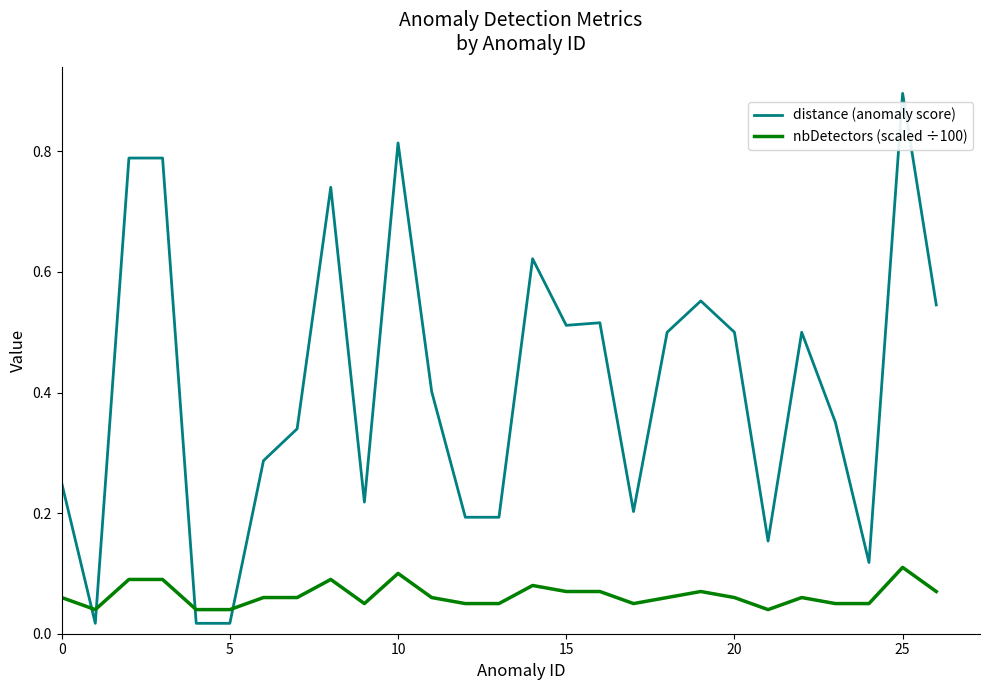

Which series has the largest total across all categories?

distance (anomaly score)